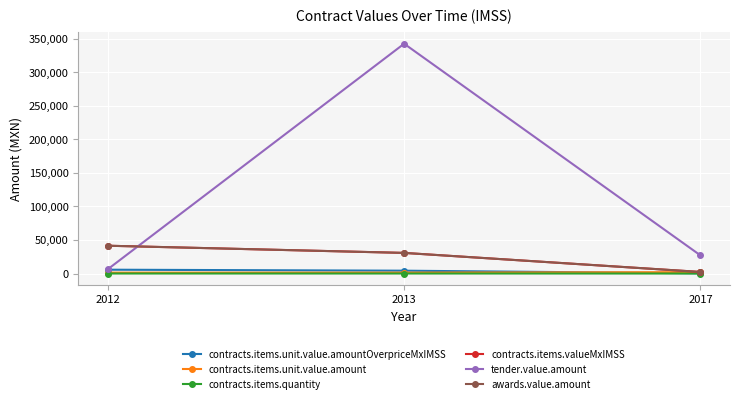

What is the difference between the highest and lowest values at 2012?

41409.4